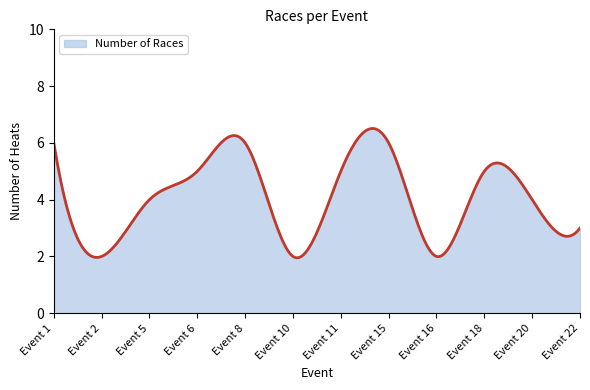

What is the difference between the maximum and minimum values?

4.6